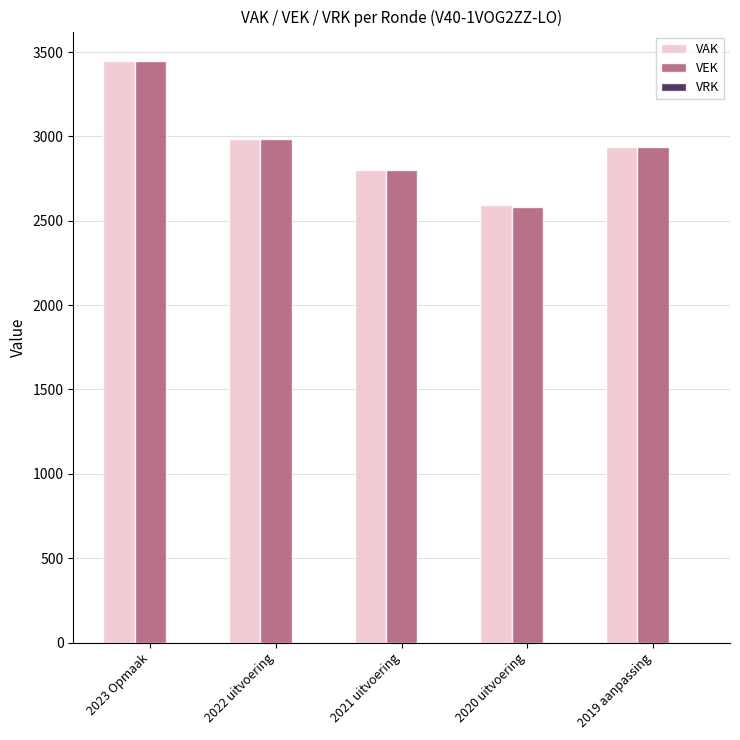

What is the total value across all series at 2023 Opmaak?

6898